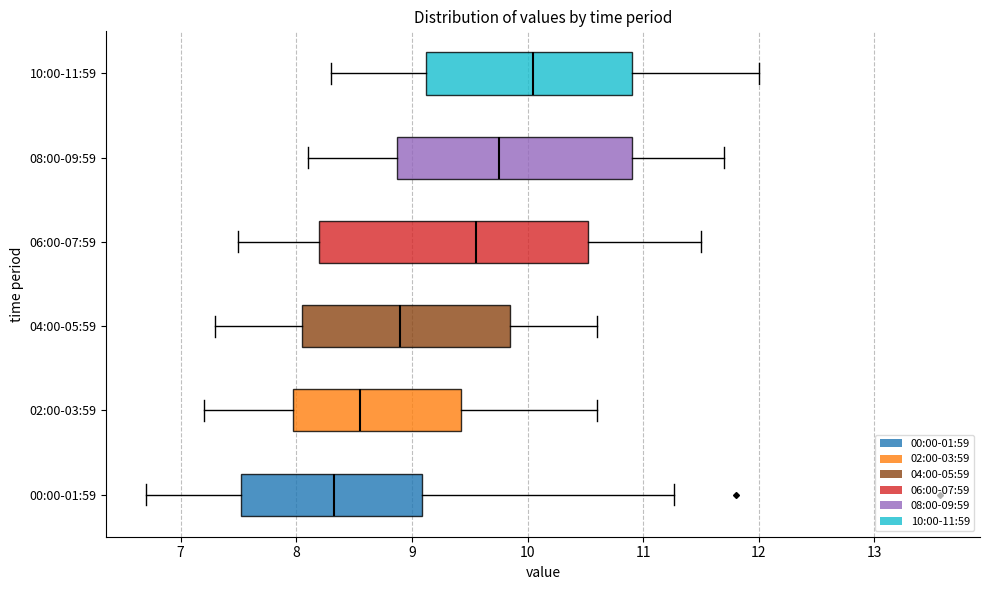

Which box has the furthest to the right median line?

10:00-11:59